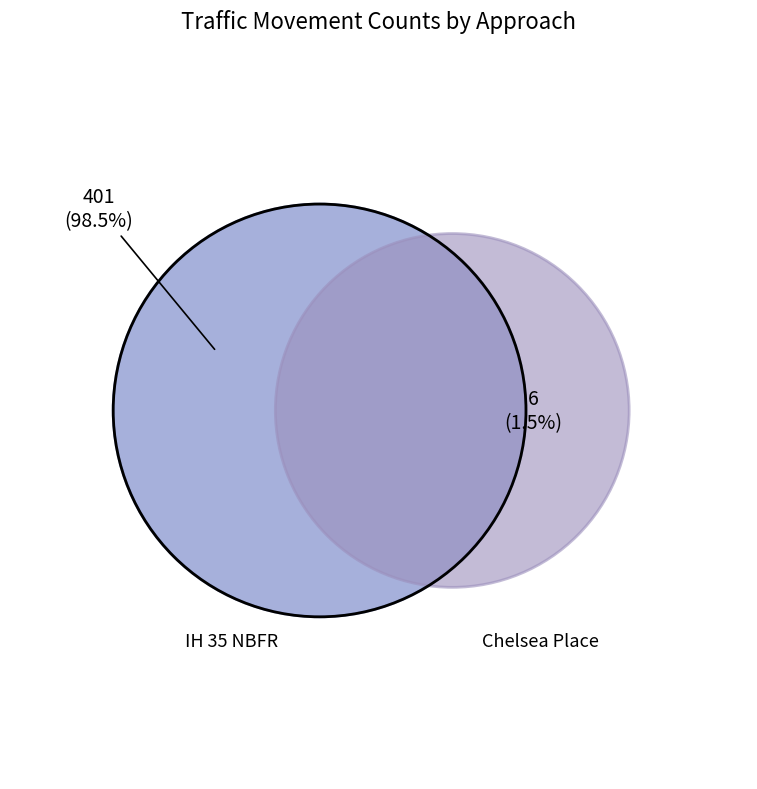

Is the sum of 20 and 16 greater than half?

No